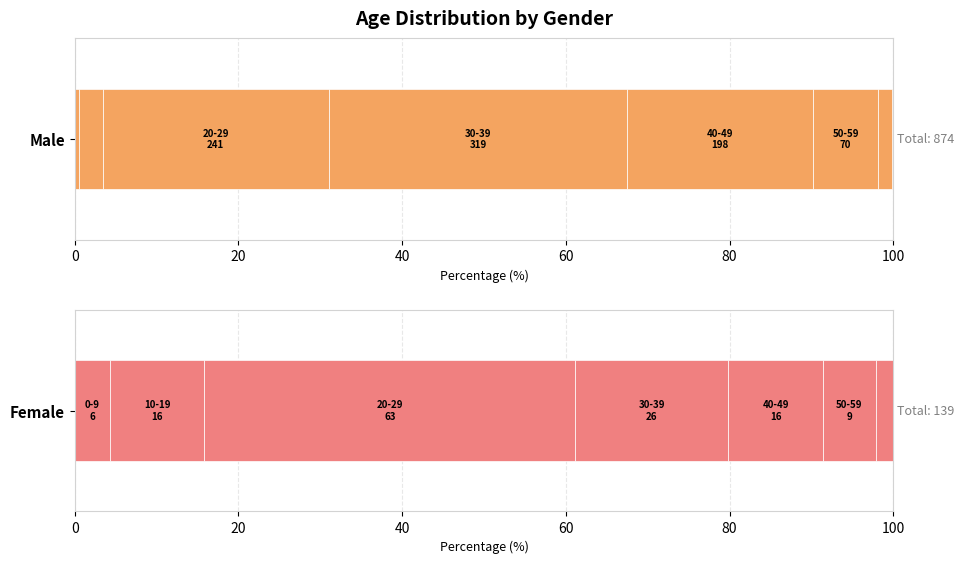

Reading left to right, what are all the values shown in this chart?

Male: 0-9=5	10-19=25	20-29=241	30-39=319	40-49=198	50-59=70	60-69=15	70-79=1	80-89=0	90-99=0
Female: 0-9=6	10-19=16	20-29=63	30-39=26	40-49=16	50-59=9	60-69=3	70-79=0	80-89=0	90-99=0